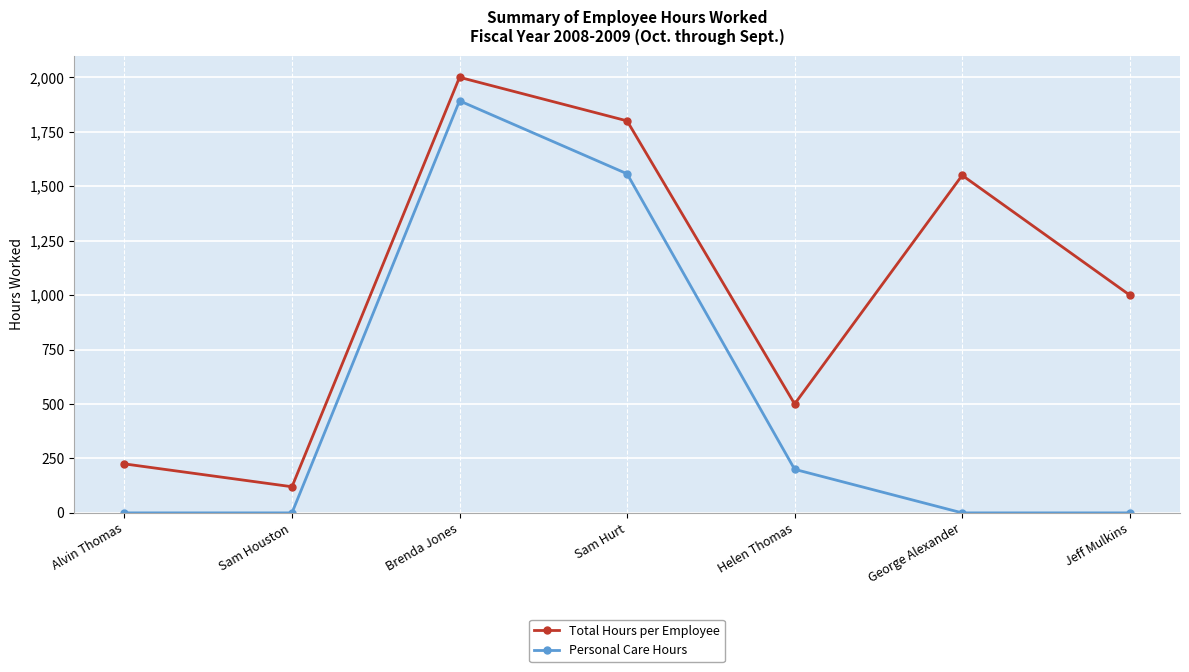

Reading left to right, list all the values displayed in this chart.

Total Hours per Employee: 225	120	2000	1800	500	1550	1000
Personal Care Hours: 0	0	1892	1557	200	0	0